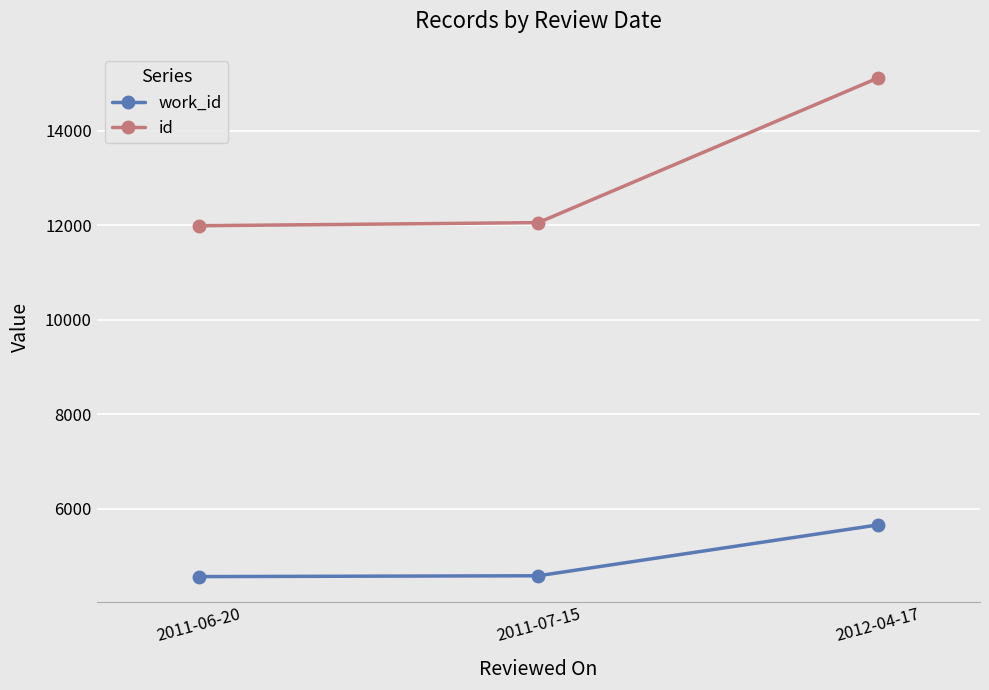

What is the sum of all work_id values?

14804